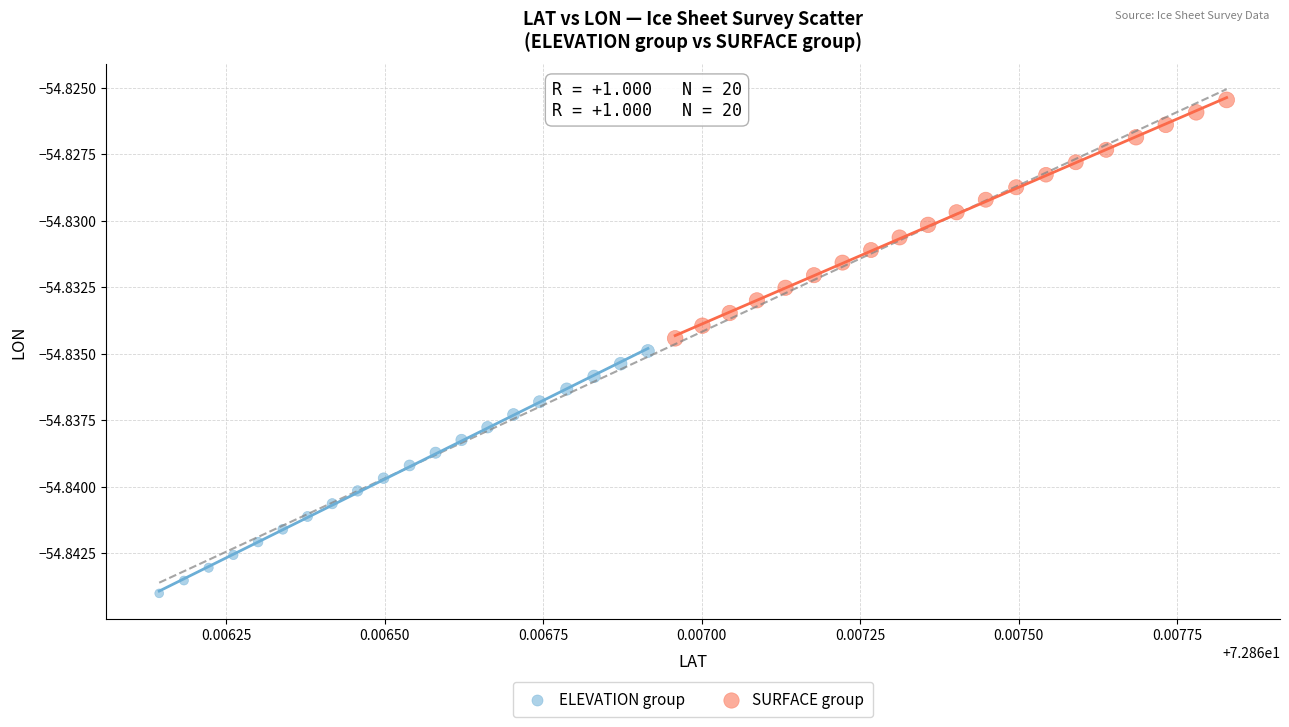

Which series has the widest spread of Y values?

ELEVATION group